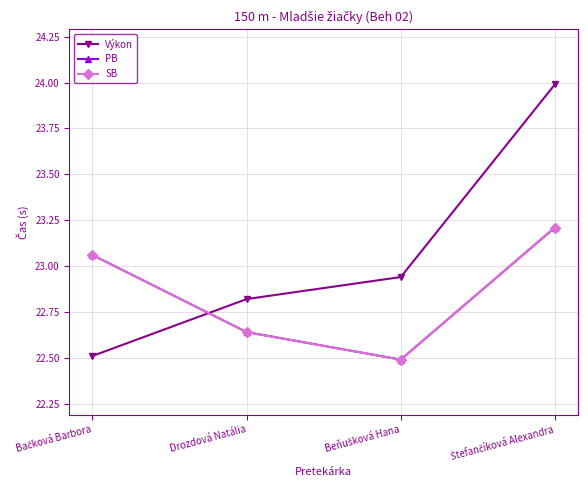

Is the value of Výkon at Bačková Barbora greater than the value of PB at Bačková Barbora?

No